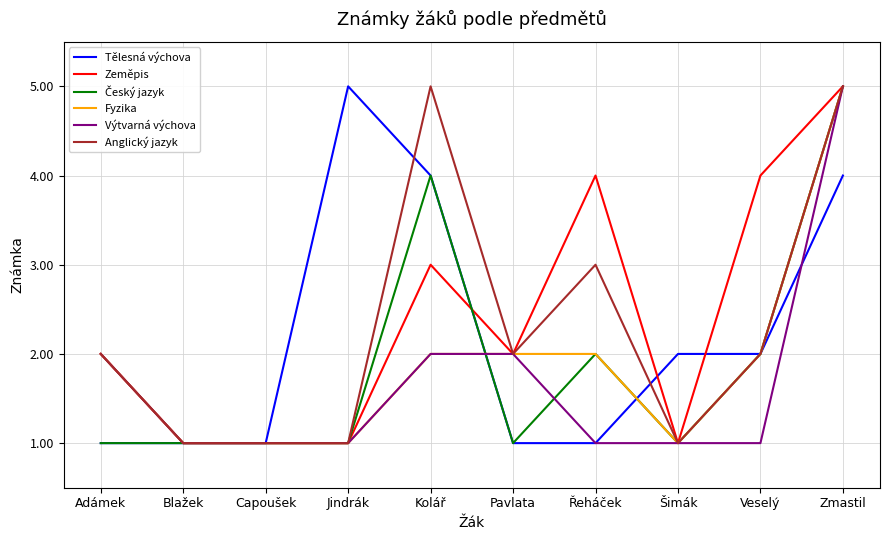

What is the maximum value for Anglický jazyk?

5